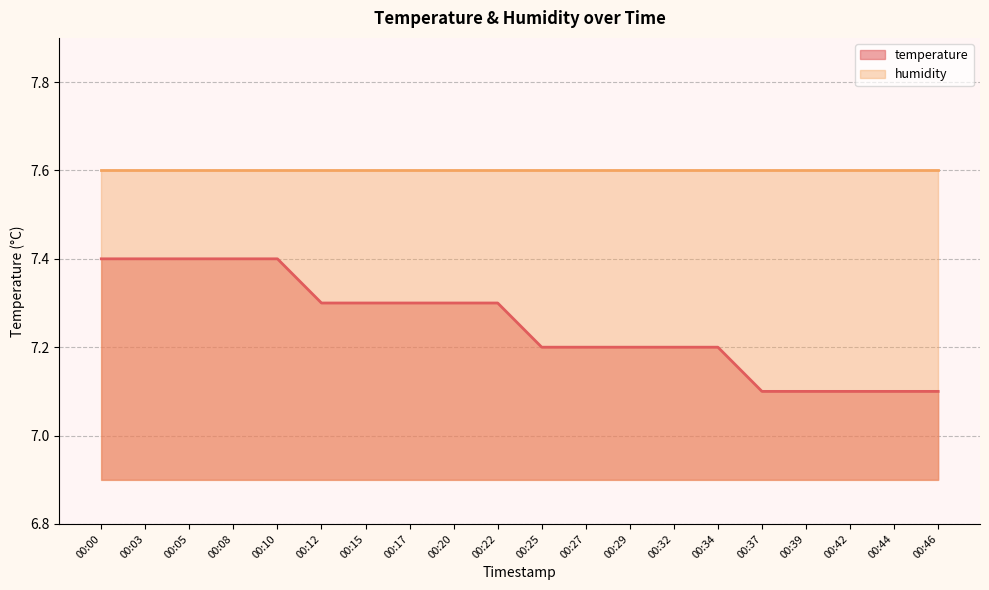

How many series are shown in this chart?

2